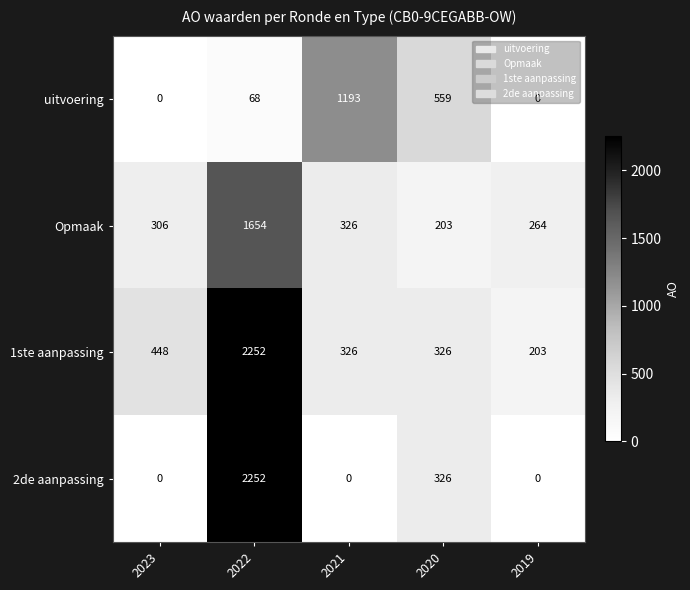

What is the difference between the second highest and second lowest values in the uitvoering series?

559